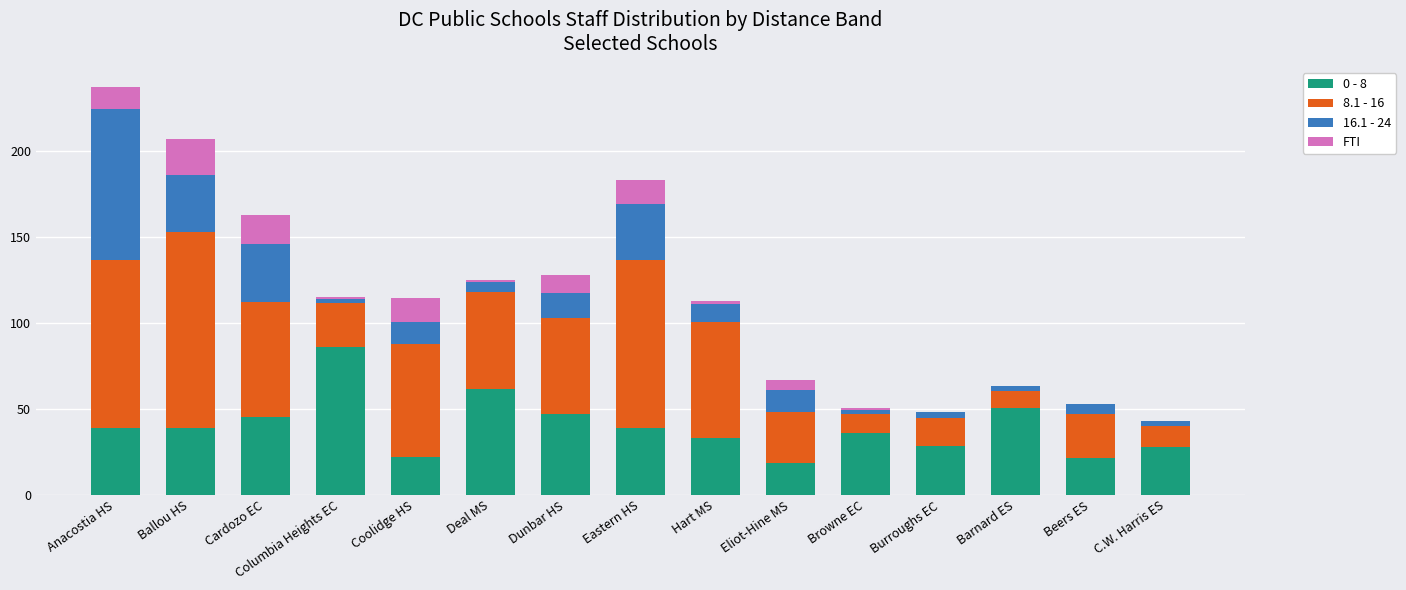

Are the bars grouped side by side (vs. stacked)?

No